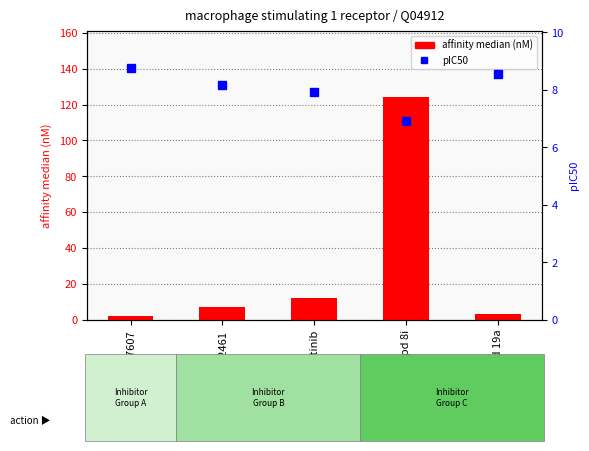

Reading right to left, list all the values displayed in this chart.

affinity median (nM): cpd 19a=2.9	cpd 8i=124.0	merestinib=12.0	MK-2461=7.0	BMS-777607=1.8
pIC50: cpd 19a=8.5	cpd 8i=6.9	merestinib=7.9	MK-2461=8.2	BMS-777607=8.7